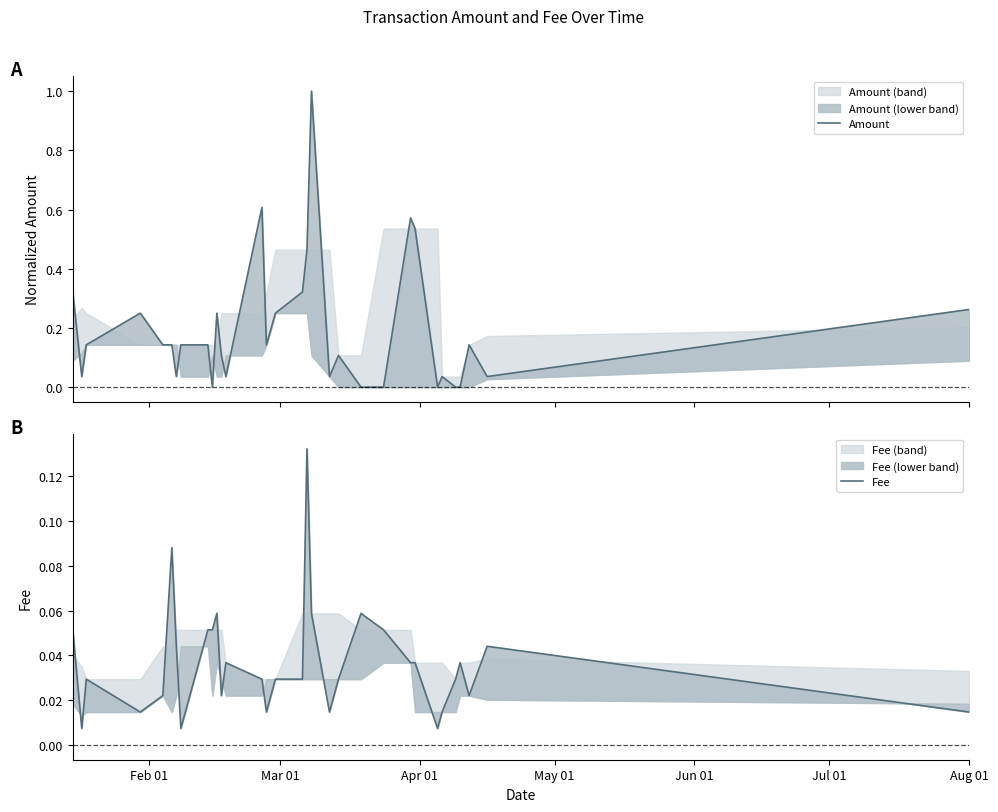

Rank the series by their maximum value, from highest to lowest.

Amount, Fee